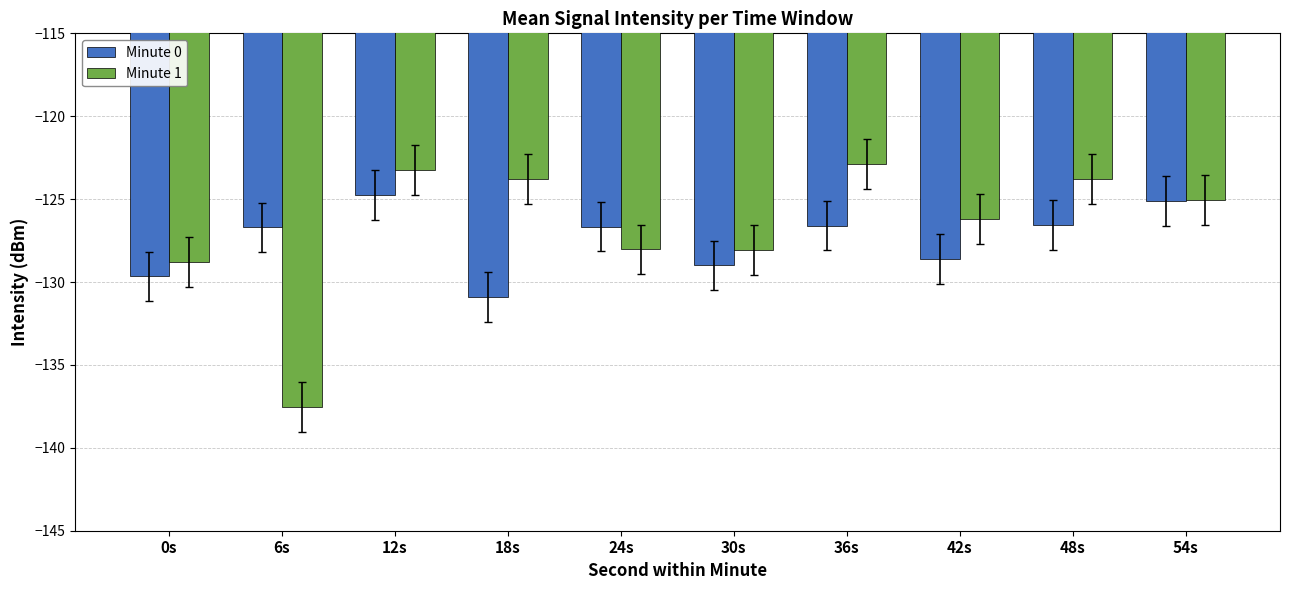

Rank the series at 18s from highest to lowest value.

Minute 1, Minute 0